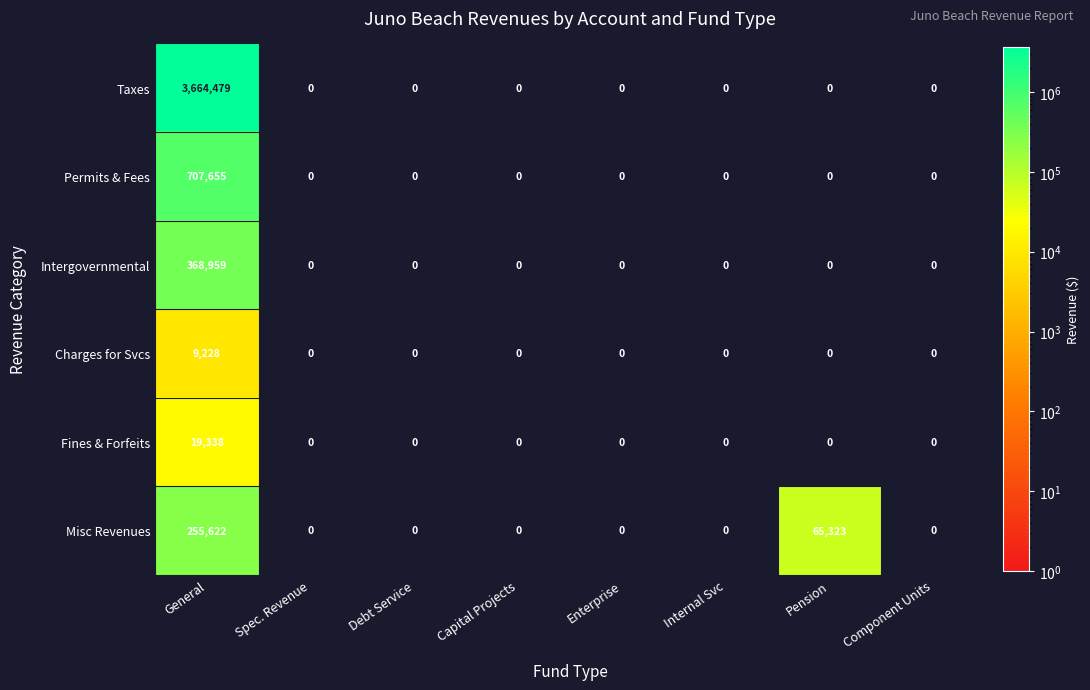

Between General and Capital Projects, which series saw the biggest shift?

Taxes